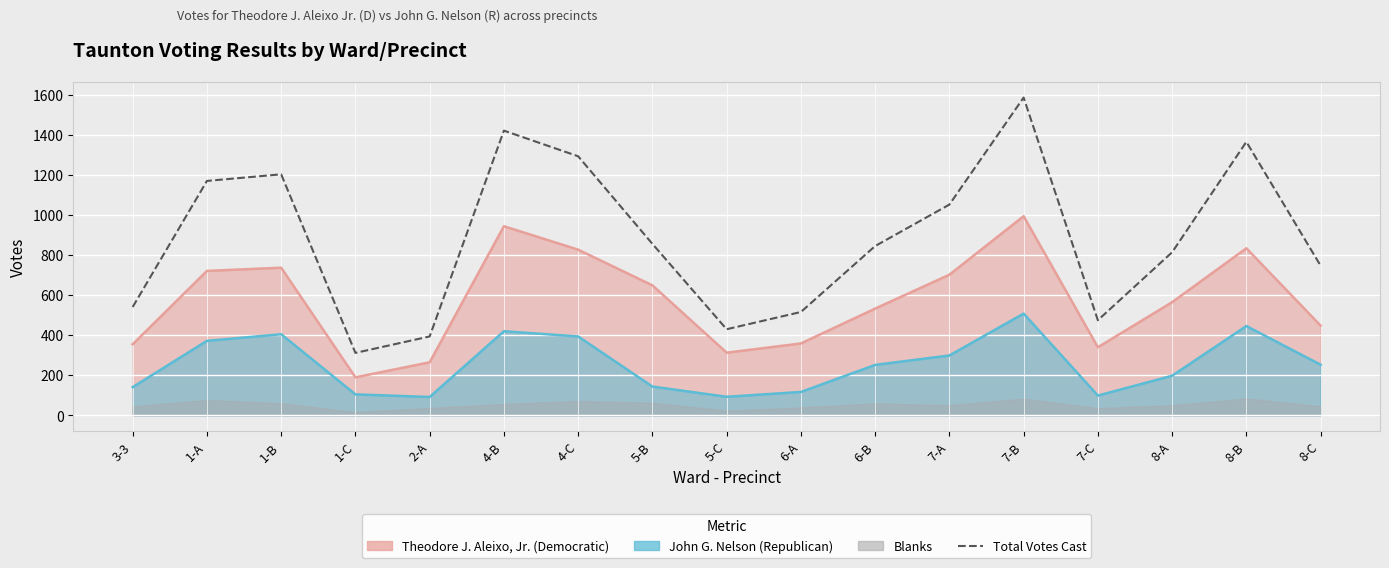

What is the average value?

884